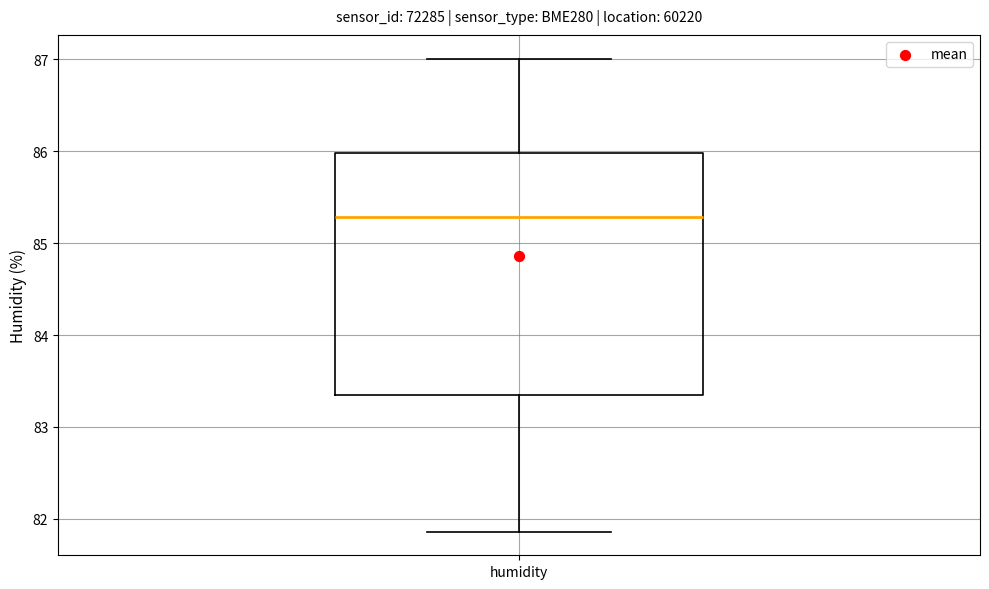

Where is the lower edge of the box for humidity on the y-axis? The values are not printed on the chart, so give them approximately, as read against the axis.

83.3